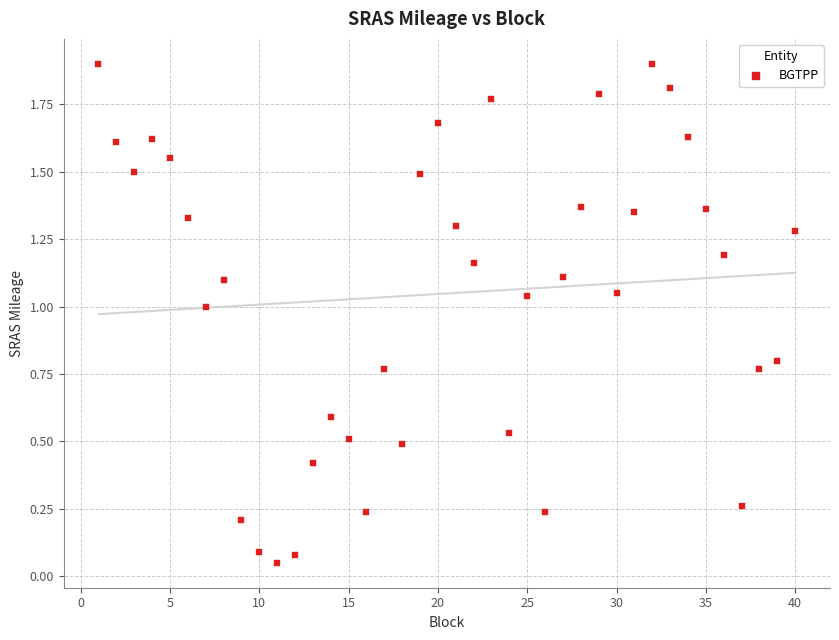

What is the range of X values (max minus min)?

39.0